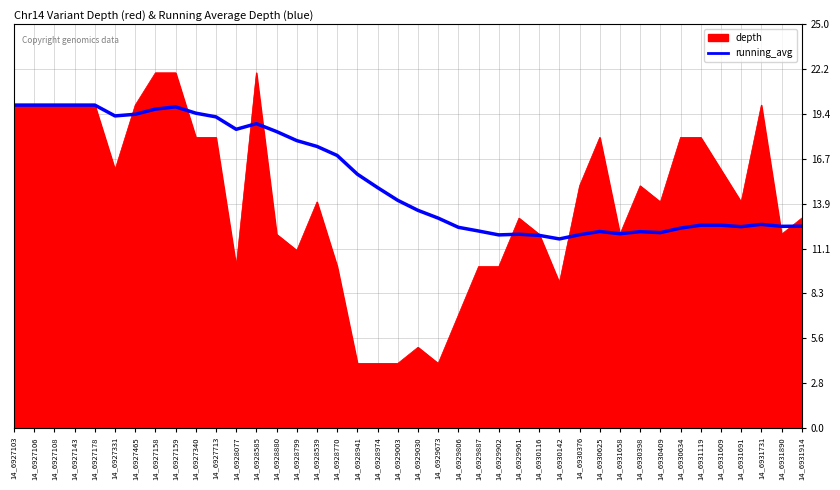

The running_avg series shows 12.2 at 14_6930625. True or false?

True